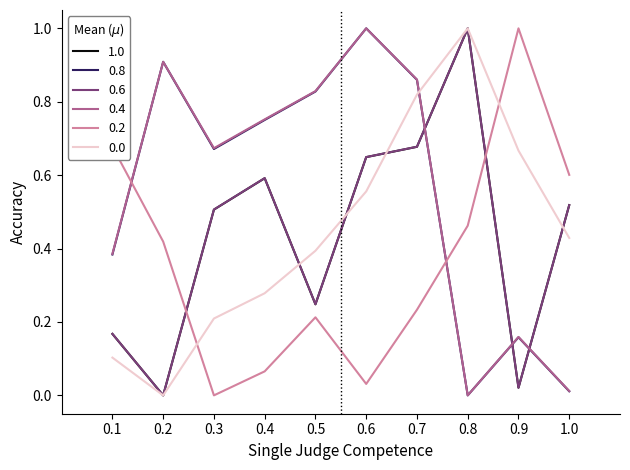

List the labels in order of 0.0 value, largest first.

0.8, 0.7, 0.9, 0.6, 1.0, 0.5, 0.4, 0.3, 0.1, 0.2